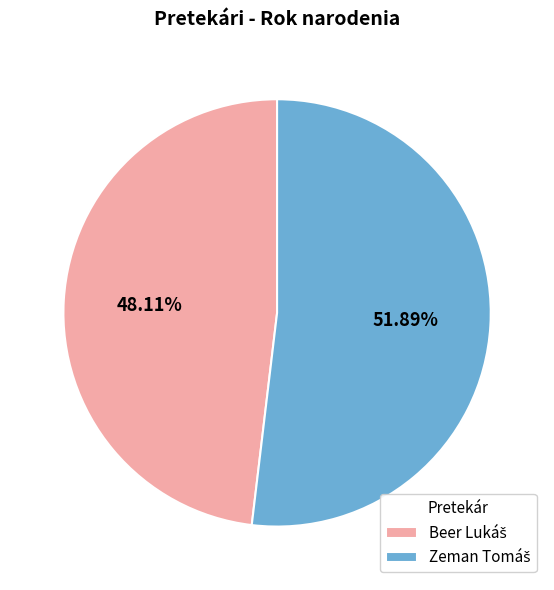

Rank the categories by value from lowest to highest.

Beer Lukáš, Zeman Tomáš